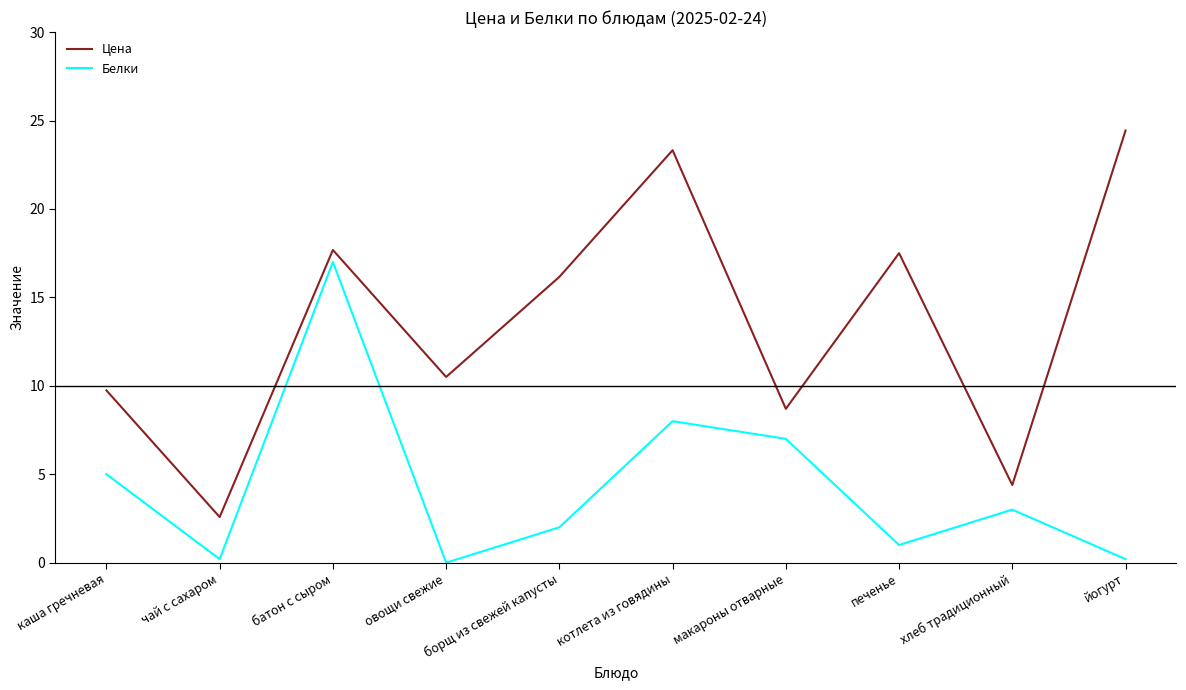

What is the approximate value of Цена at овощи свежие?

10.5